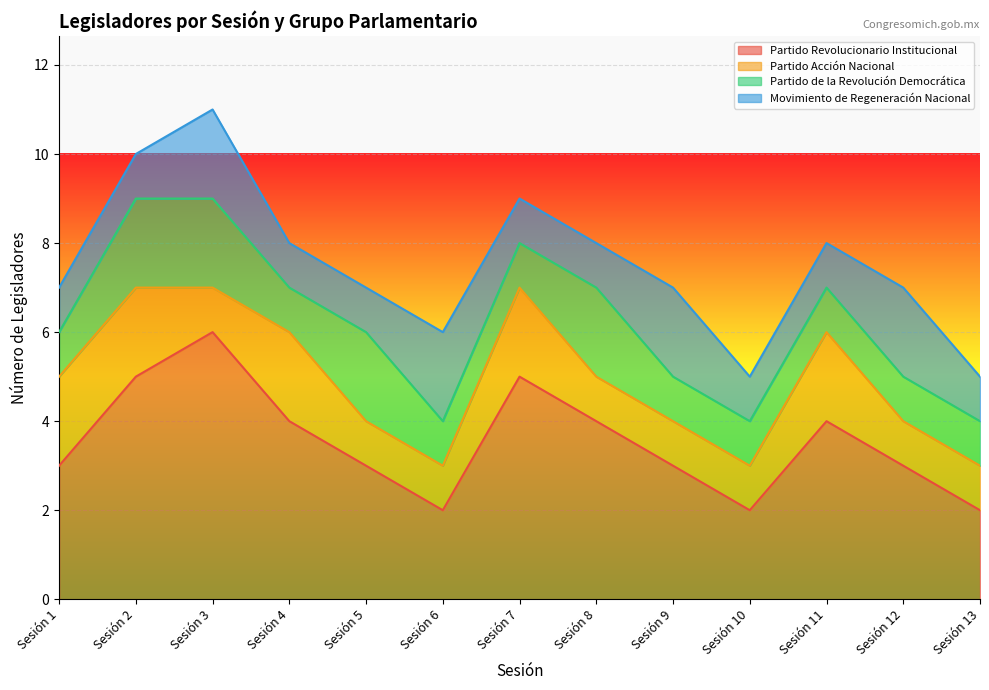

What is the difference between the maximum and minimum values in the Partido Acción Nacional series?

1